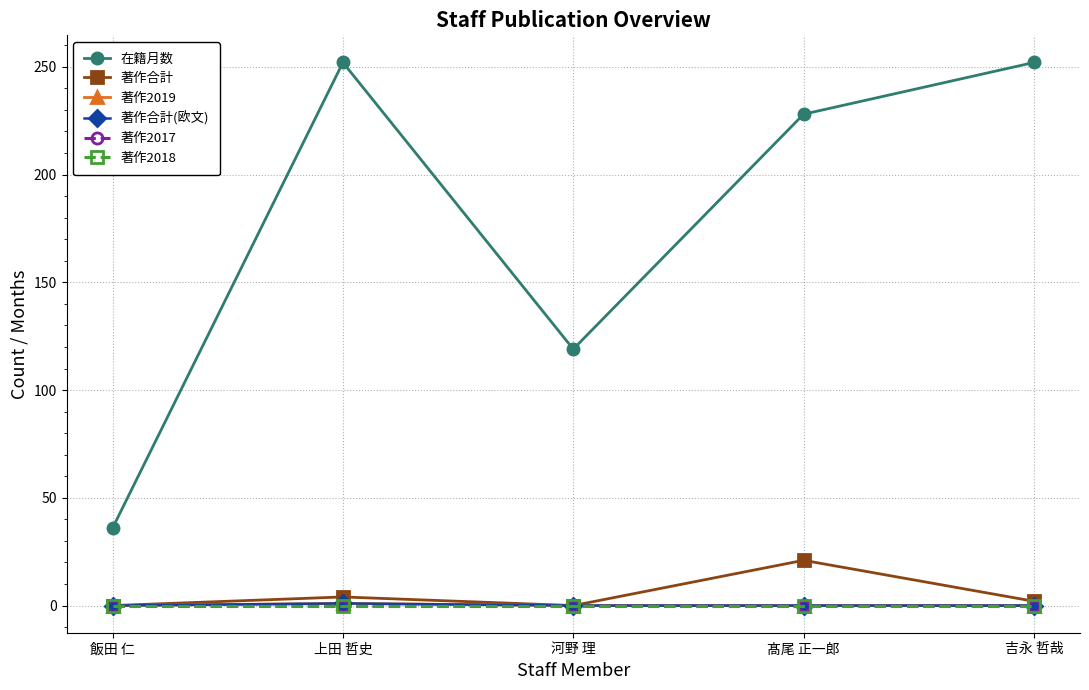

Is this an area chart (filled region under the line)?

No